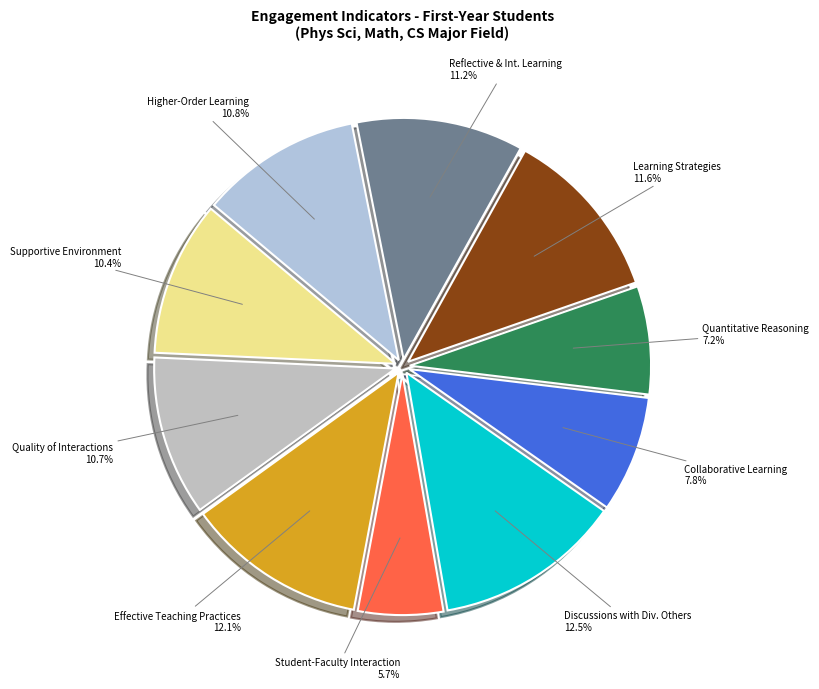

Approximately how many times larger is the value at Collaborative Learning compared to Effective Teaching Practices?

0.6